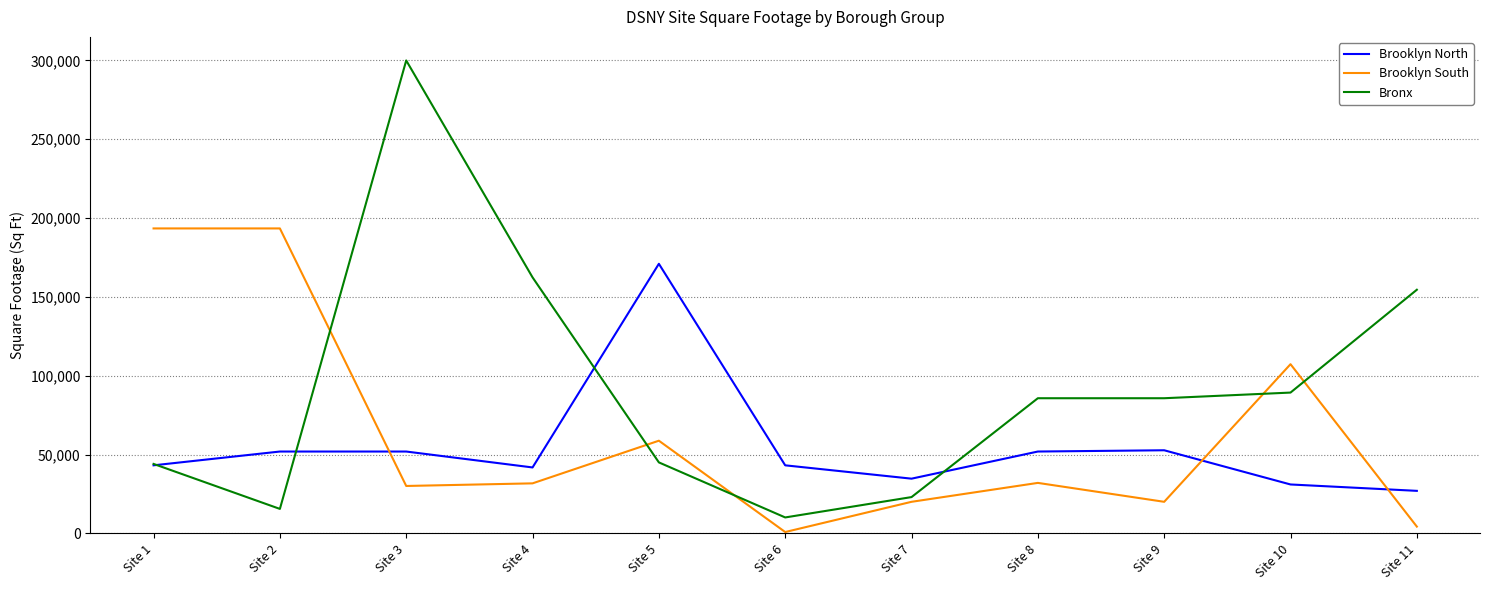

List the series in order of their overall mean, lowest first.

Brooklyn North, Brooklyn South, Bronx